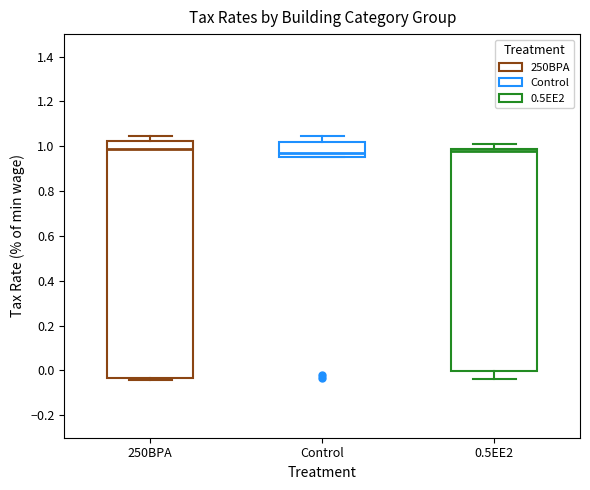

Reading left to right, transcribe this box plot: for each box, give where its median line is, the range the box spans, and where its two whiskers end, as read against the y-axis. The values are not printed on the chart, so give them approximately, as read against the axis.

250BPA: median 0.98, box -0.04 to 1.02, whiskers -0.04 (just below the box's lower edge) to 1.04
Control: median 0.98, box 0.96 to 1.02, whiskers 0.96 to 1.04
0.5EE2: median 0.98 (just below the box's upper edge), box 0.00 to 0.98, whiskers -0.04 to 1.02